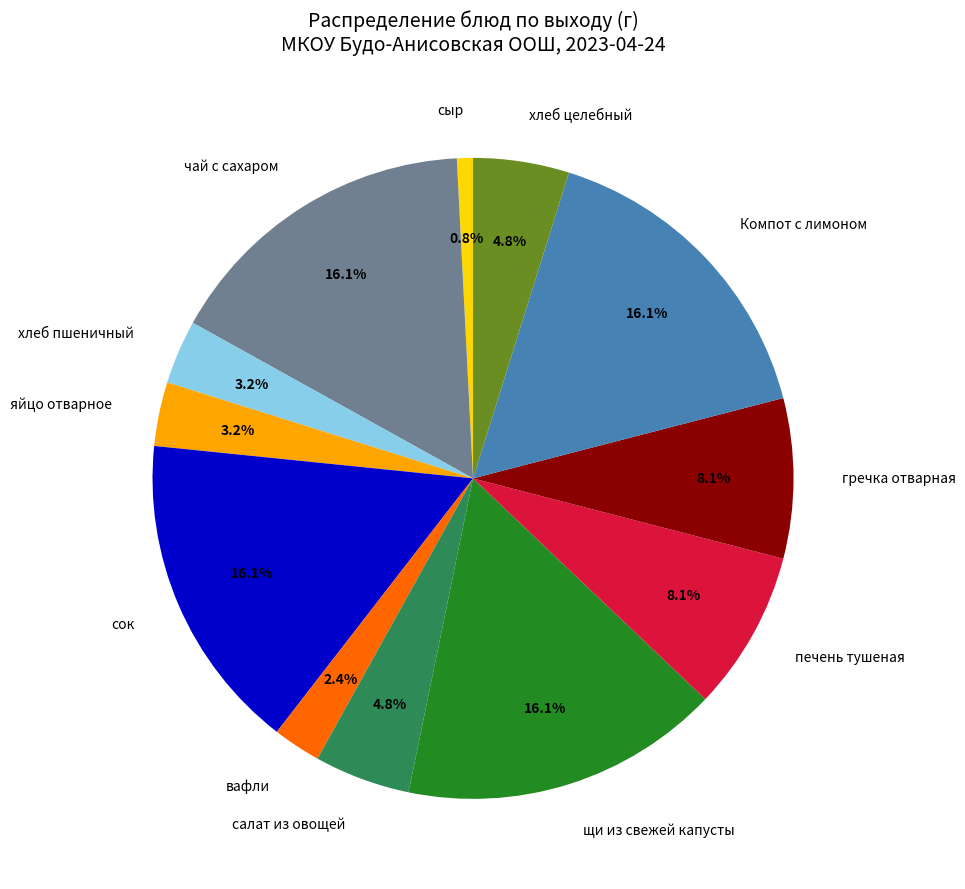

To the nearest percent, what is the difference between the largest and smallest slice percentages?

15%